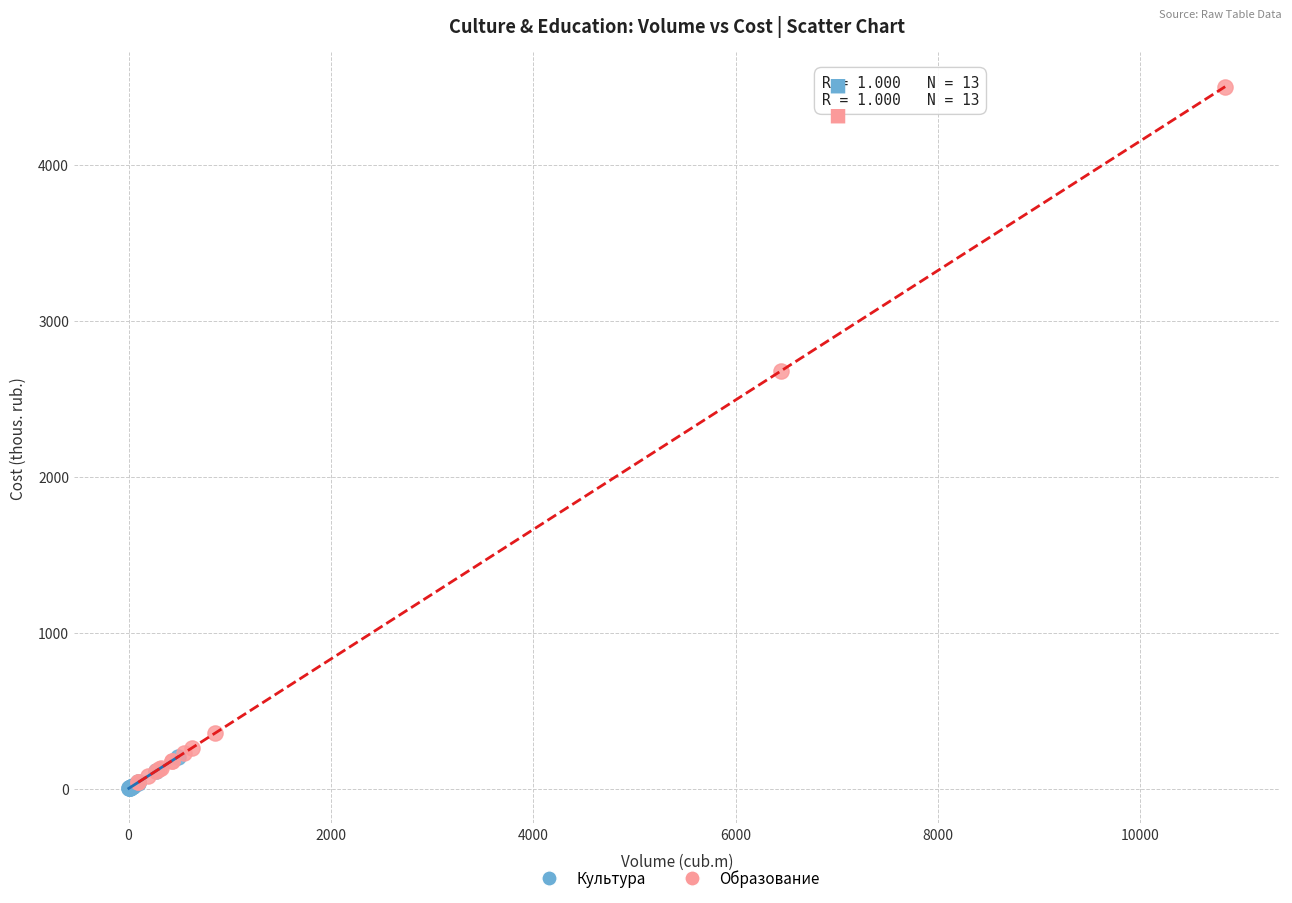

Which series has the largest Y range (max minus min)?

Образование